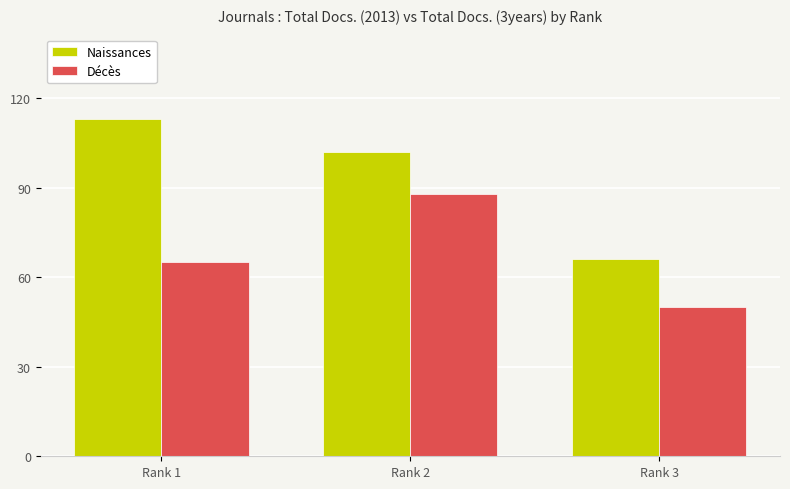

What is the difference between the maximum and minimum values in the Décès series?

38